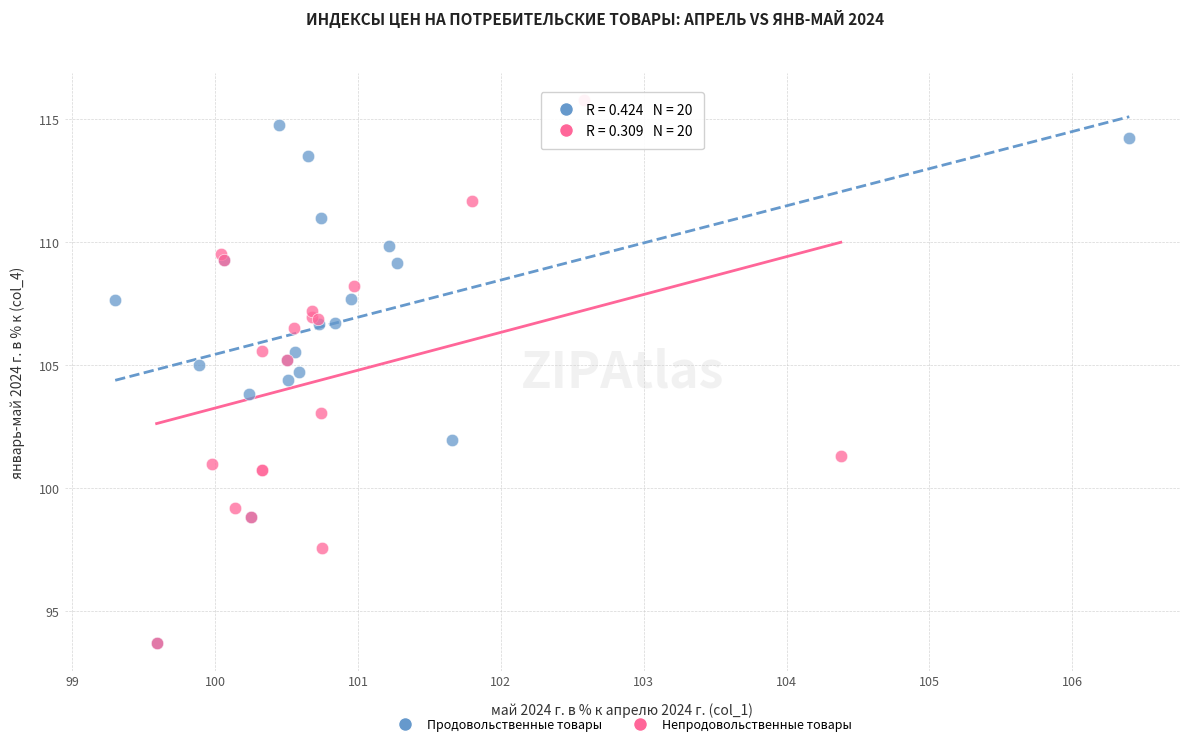

What are all the series names shown in the legend?

Продовольственные товары, Непродовольственные товары